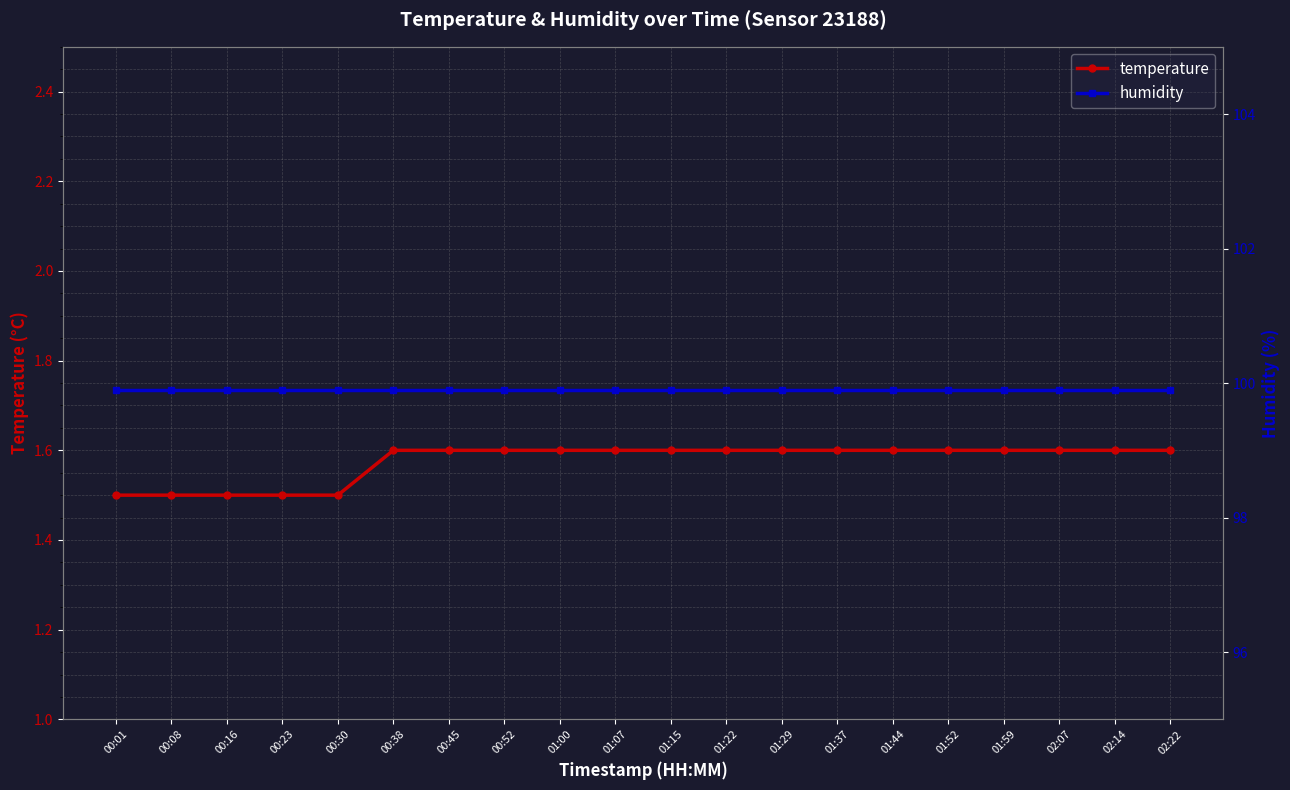

What is the minimum value shown in the chart?

1.5